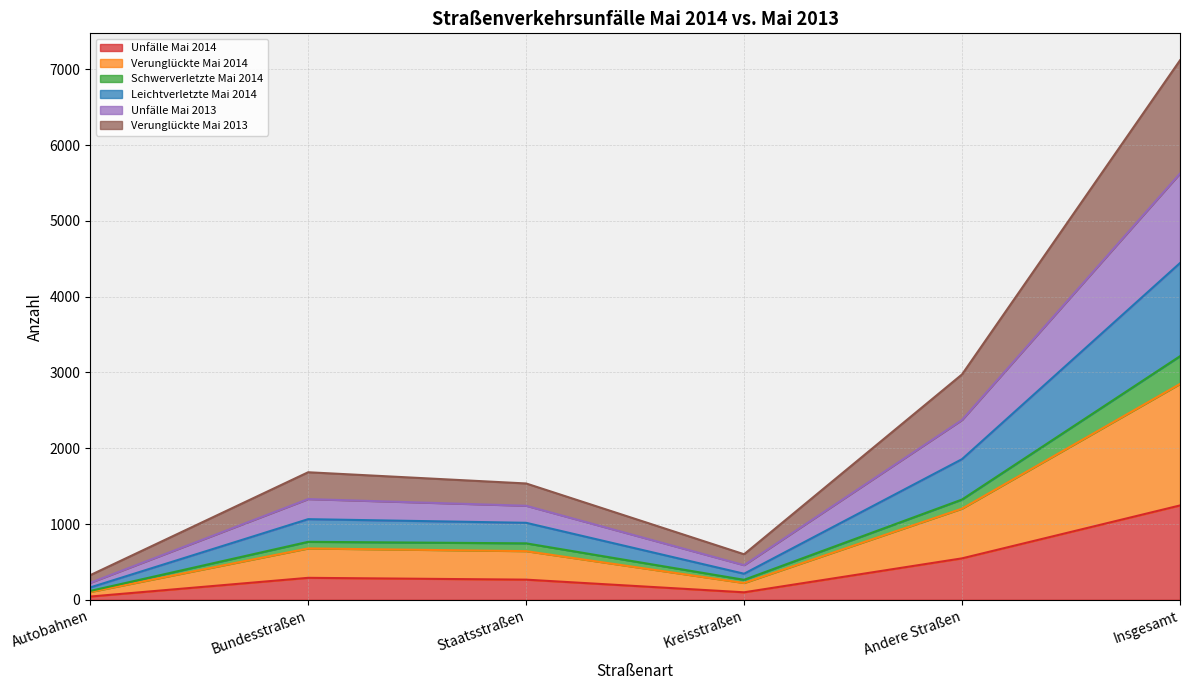

True or false: Schwerverletzte Mai 2014 and Verunglückte Mai 2013 cross at least once.

False